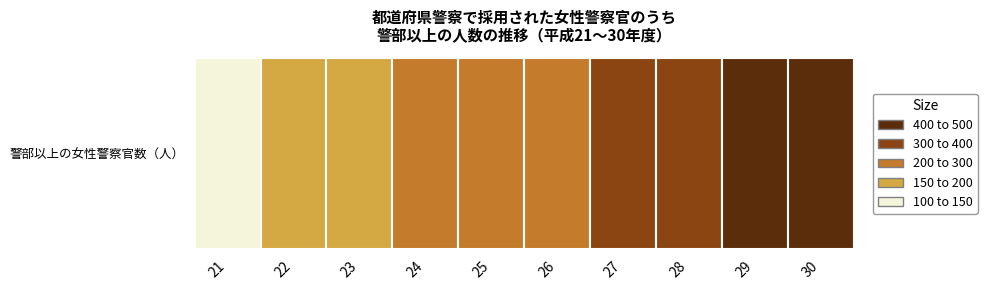

Between 24 and 22, which is larger?

24